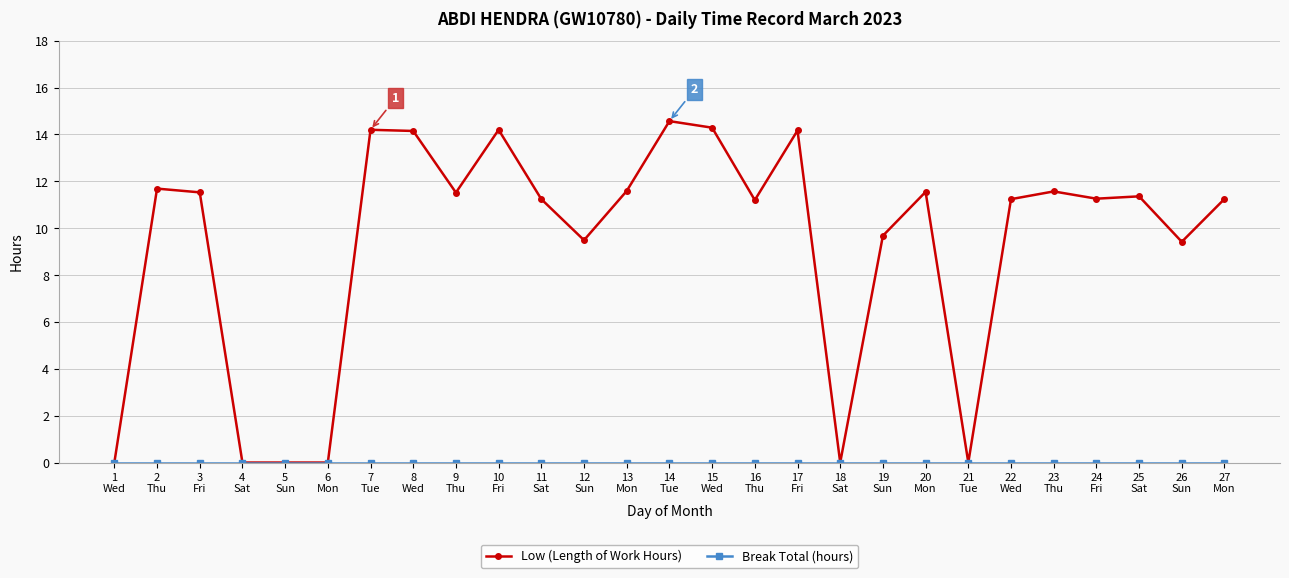

How many distinct data groups are displayed?

2